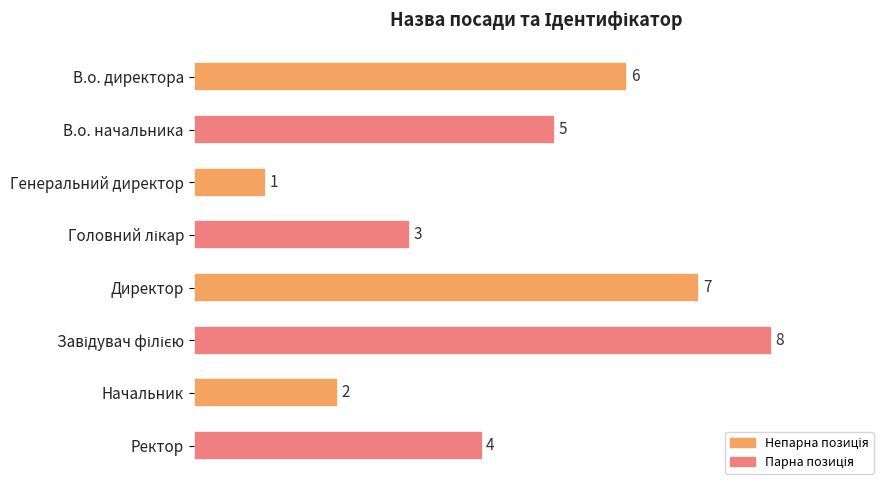

What is the difference between the maximum and second lowest values?

6